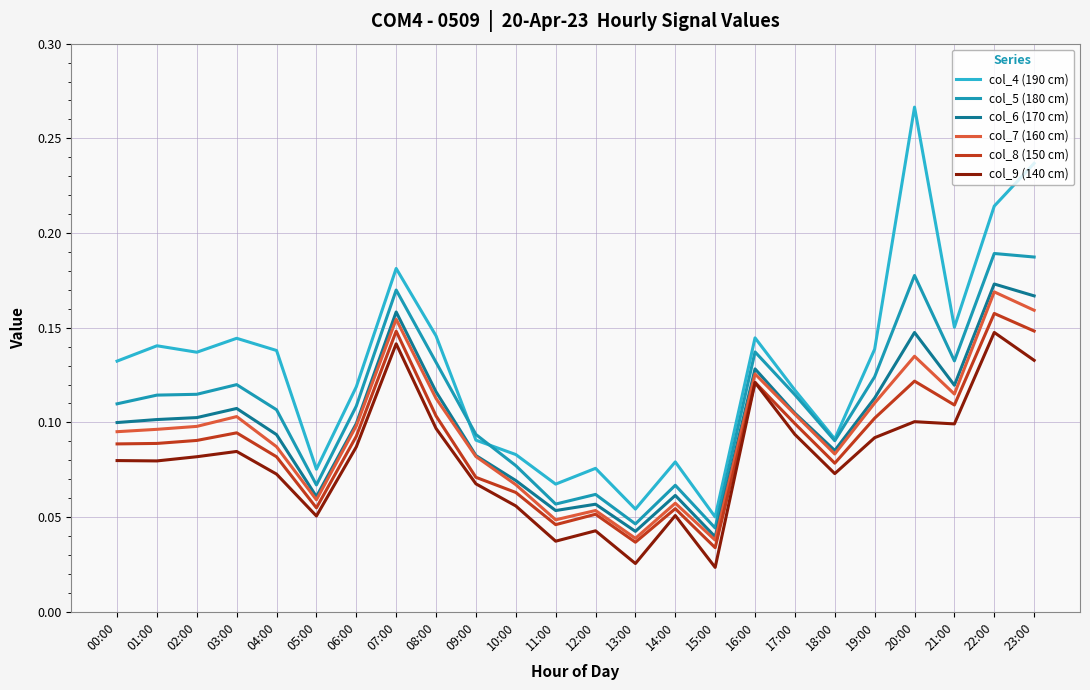

How many col_7 (160 cm) values are between 0 and 1?

24